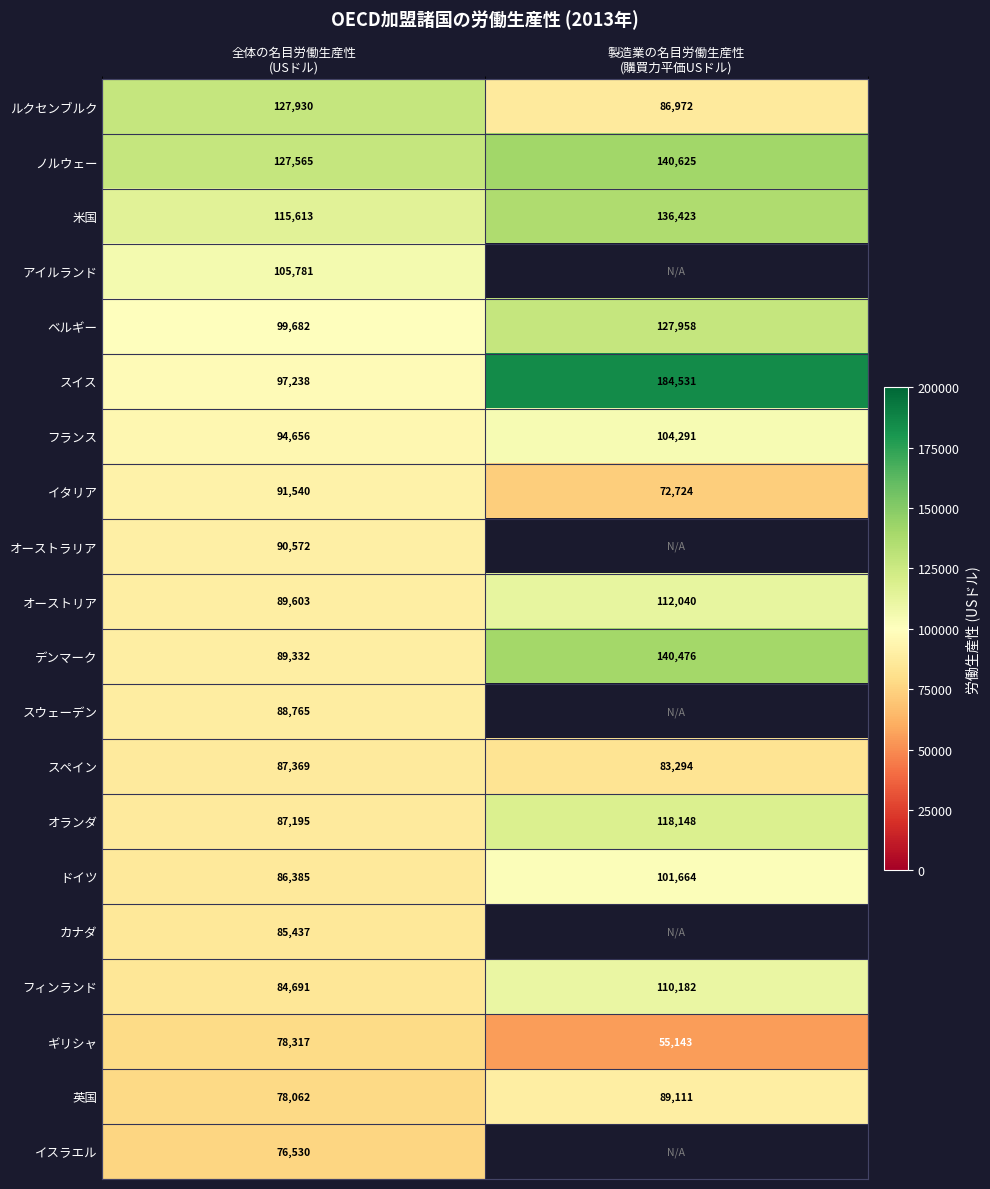

What is the sum of all スペイン values?

170663